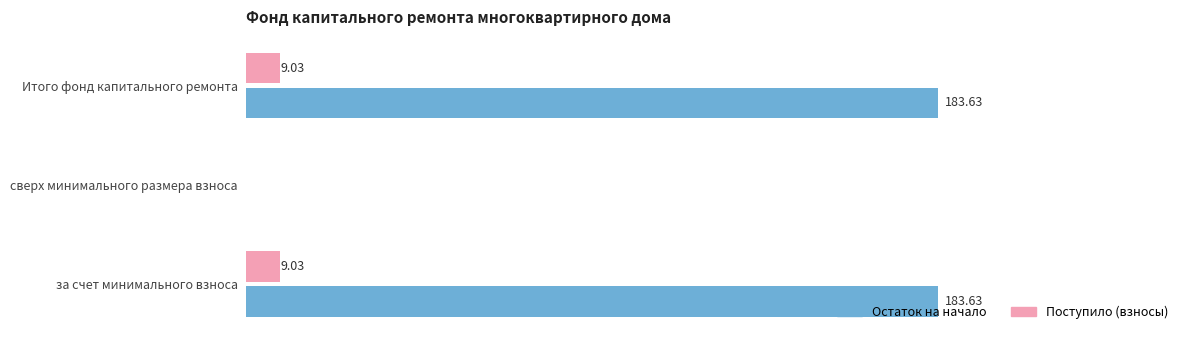

At which label is Остаток на начало closest to 91?

сверх минимального размера взноса